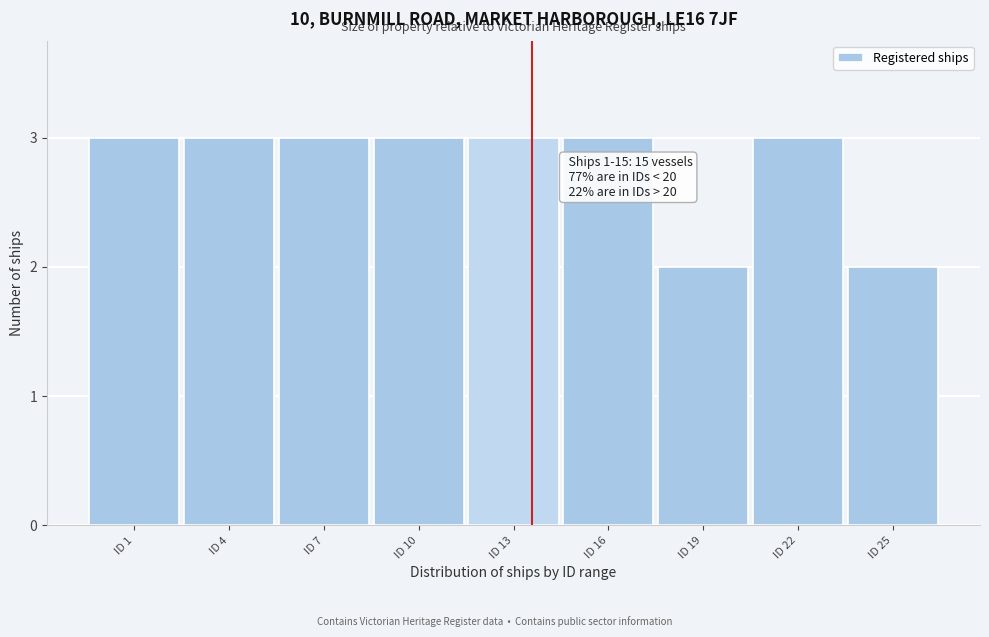

Reading right to left, what are all the values shown in this chart?

ID 25=2	ID 22=3	ID 19=2	ID 16=3	ID 13=3	ID 10=3	ID 7=3	ID 4=3	ID 1=3